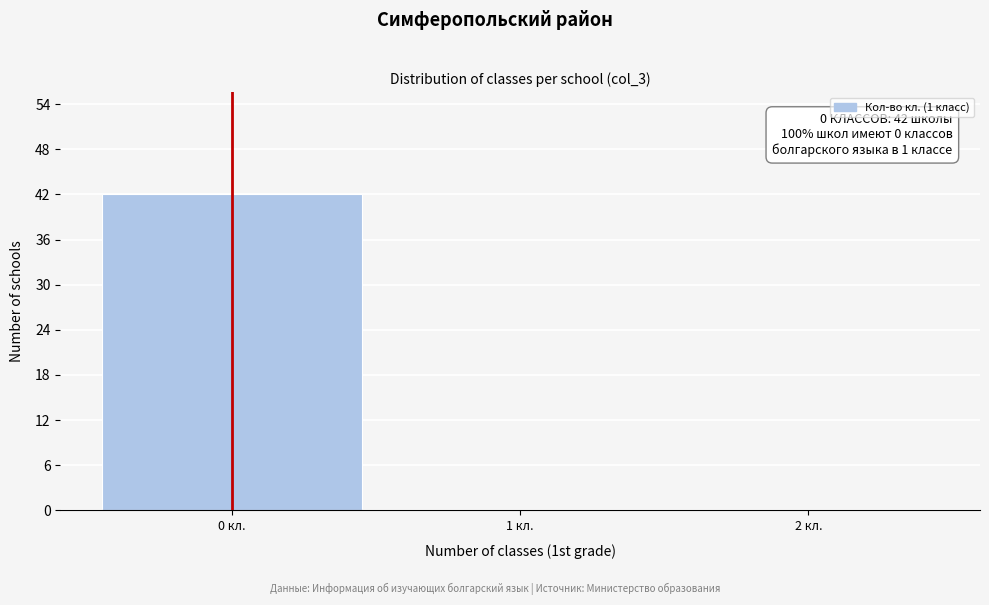

Over which range of the x-axis is the bar tallest?

-0.5 to 0.5